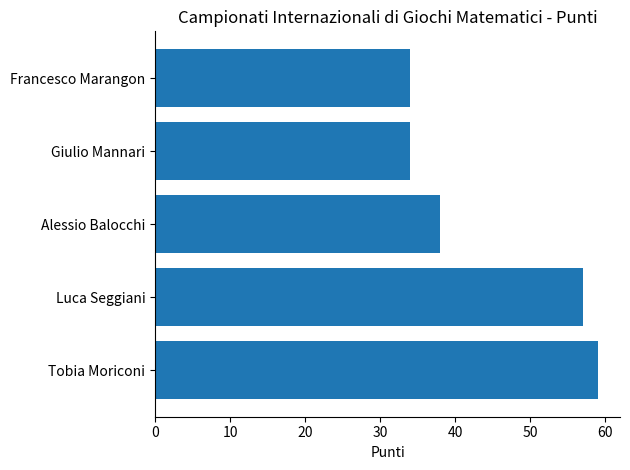

Does the chart contain stacked bars?

No